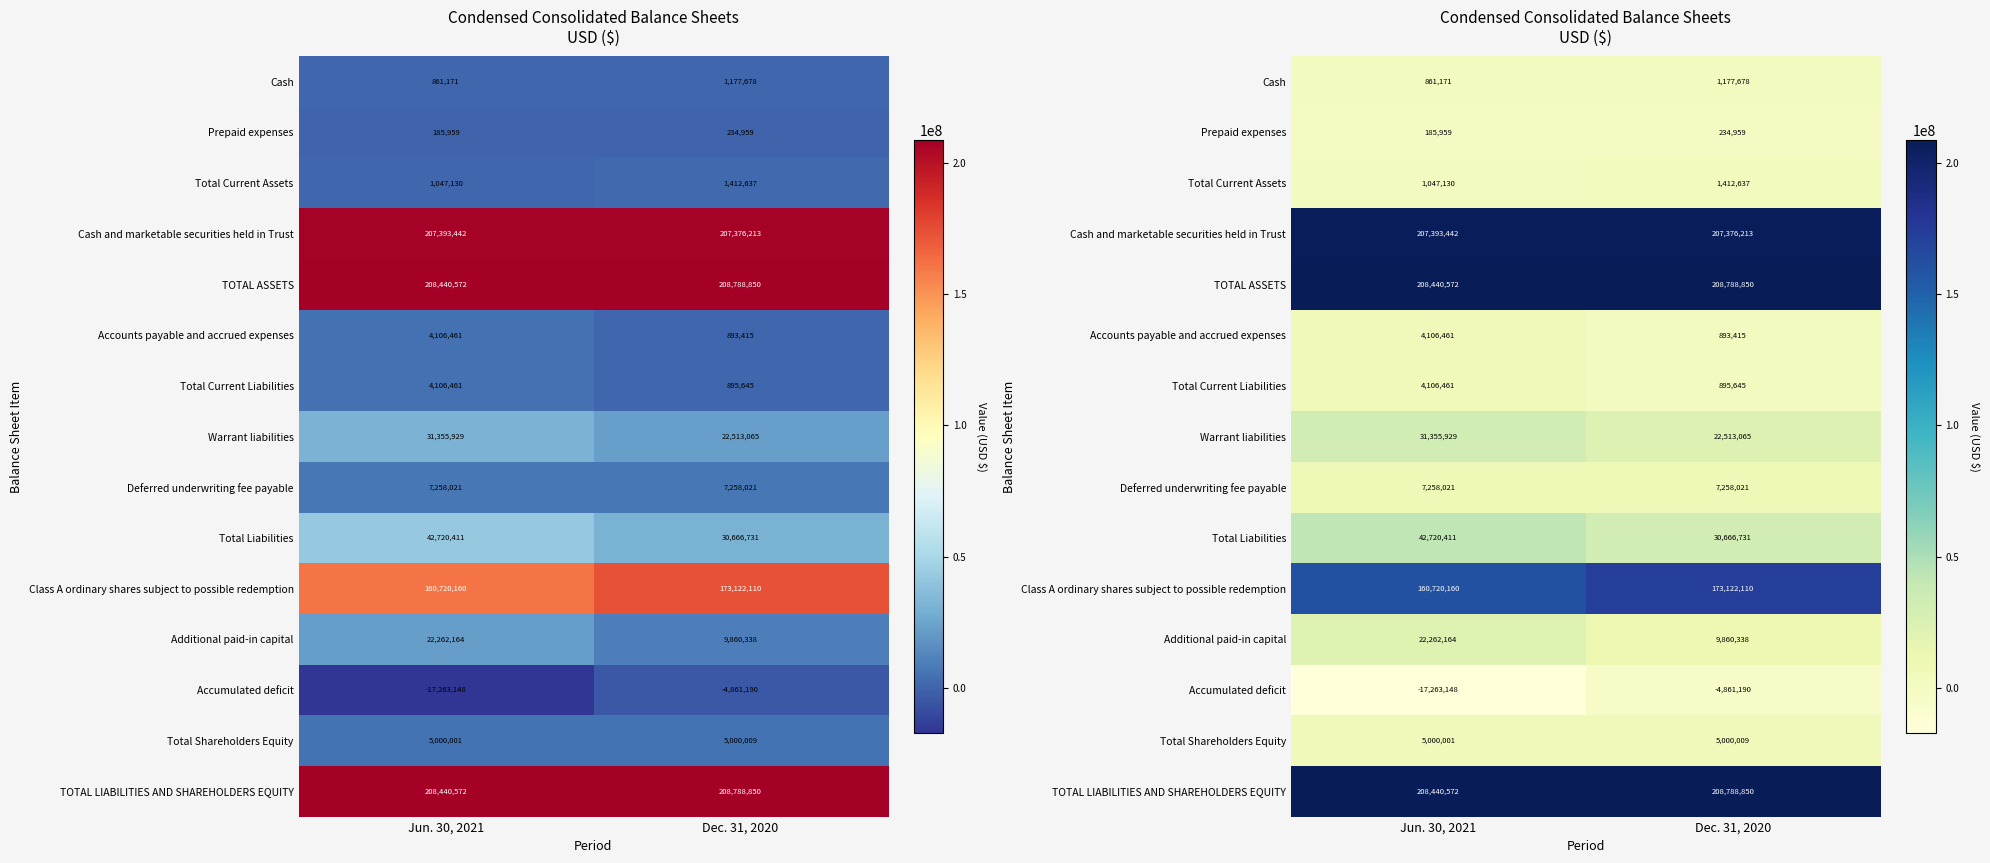

What is the sum of all Total Liabilities values?

73387142